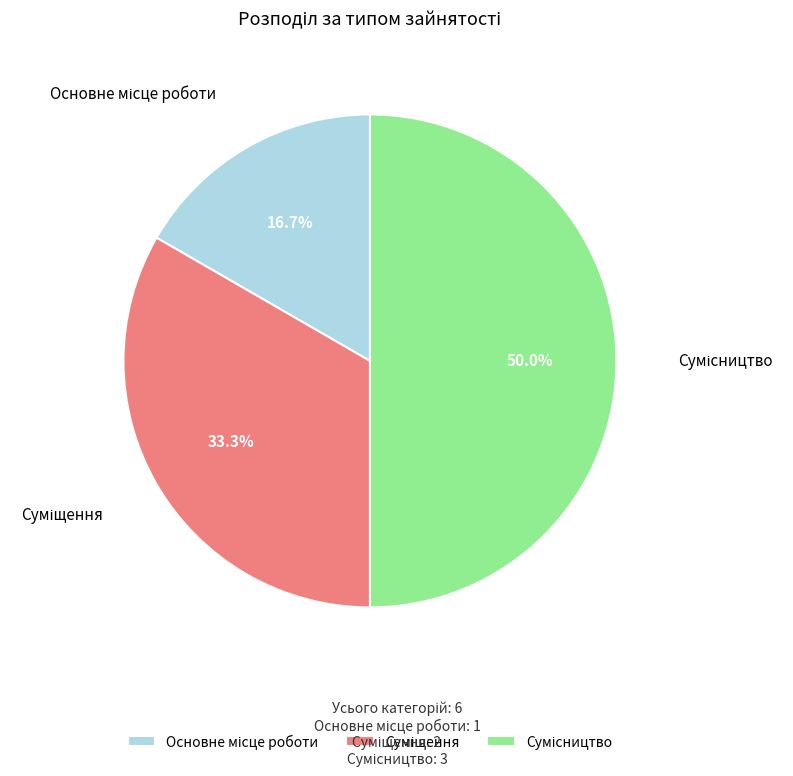

What is the ratio of the value at Суміщення to the value at Основне місце роботи?

2.0